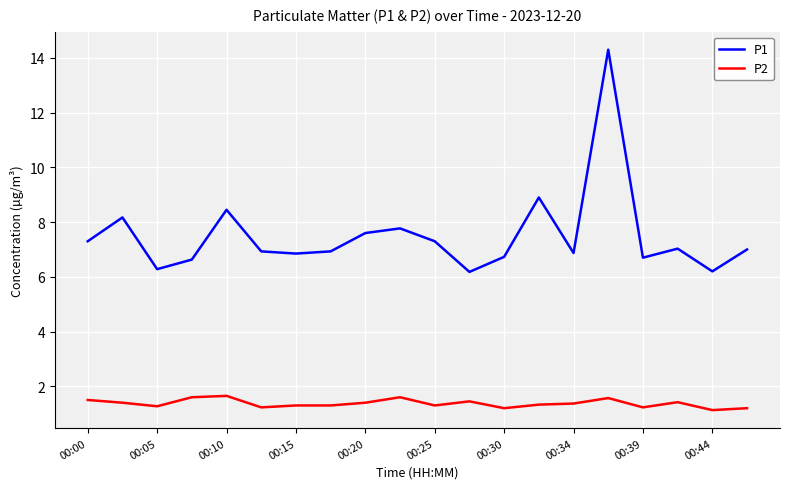

True or false: P1 and P2 intersect in this chart.

False